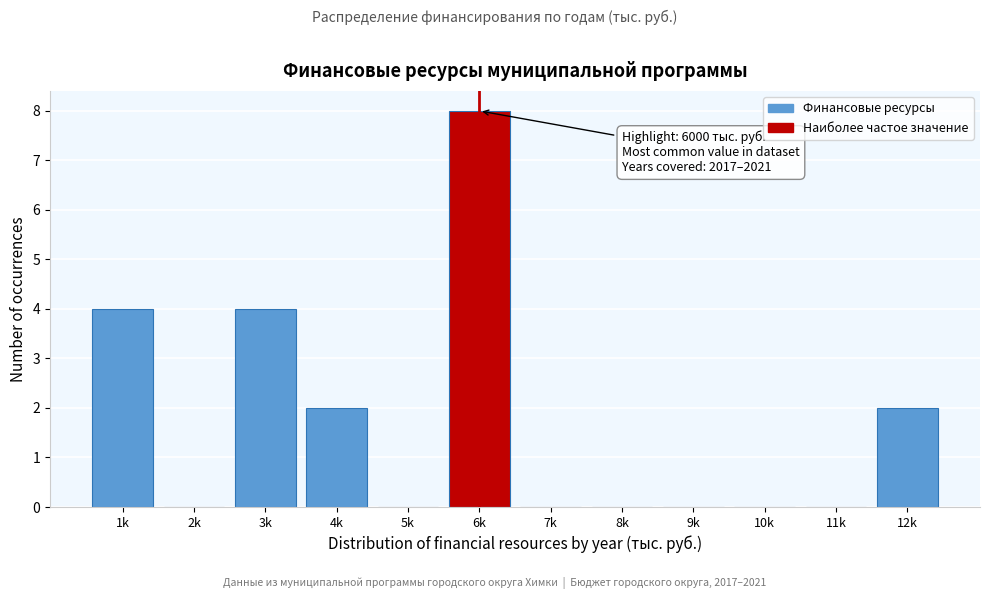

Reading left to right, transcribe all the data shown in this chart.

1k=4	2k=0	3k=4	4k=2	5k=0	6k=8	7k=0	8k=0	9k=0	10k=0	11k=0	12k=2